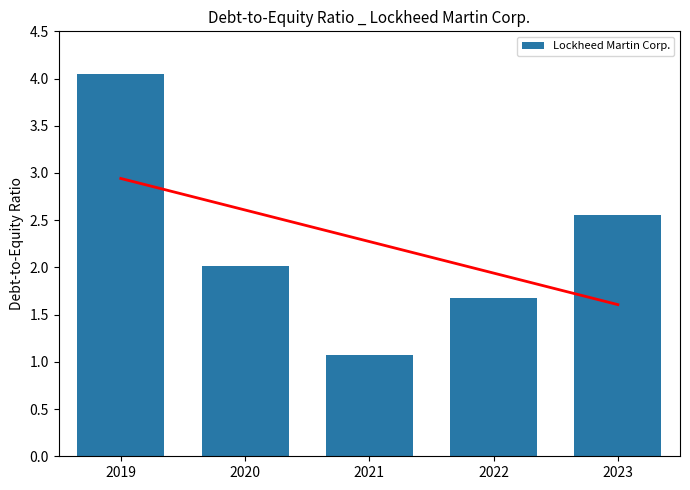

Is it true that the value at 2022 is 2.7?

False